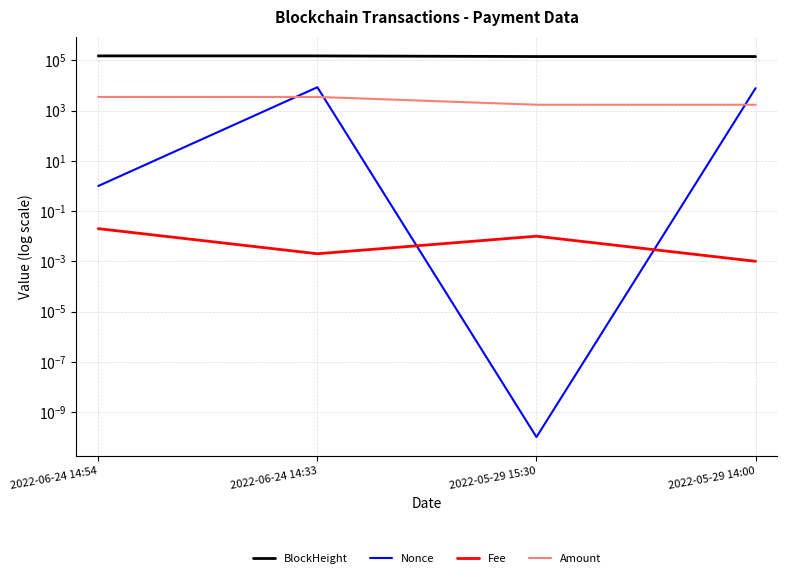

What is the value of the BlockHeight point at the 3rd from the left?

142688.0